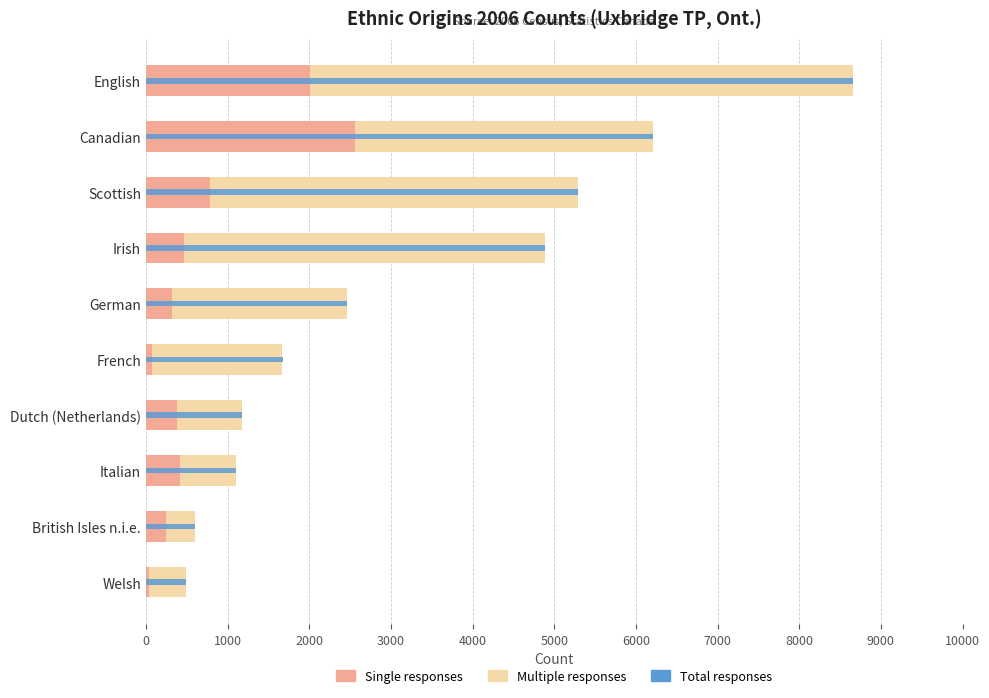

The Total responses series shows 0.8 at 0. True or false?

False